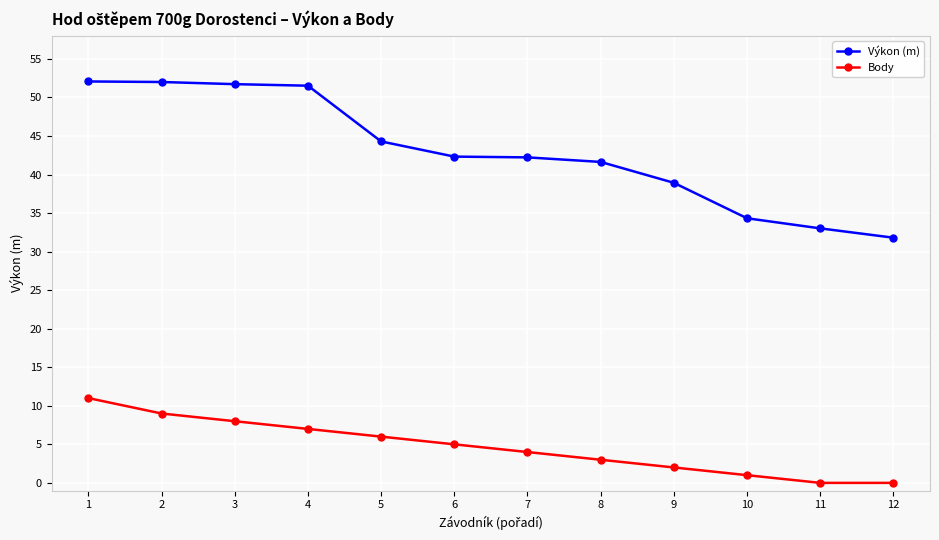

True or false: Výkon (m) has a value of 42.2 at 7.

True